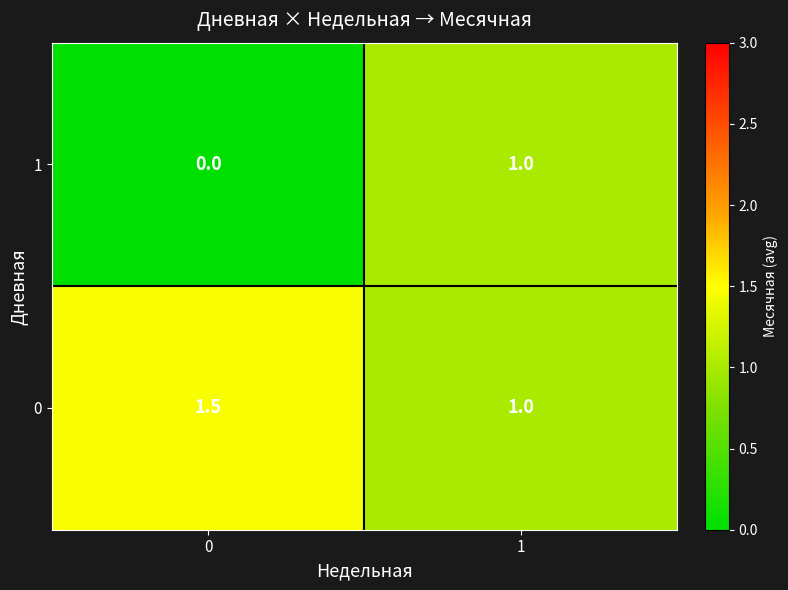

Which series has the largest range (max minus min)?

1